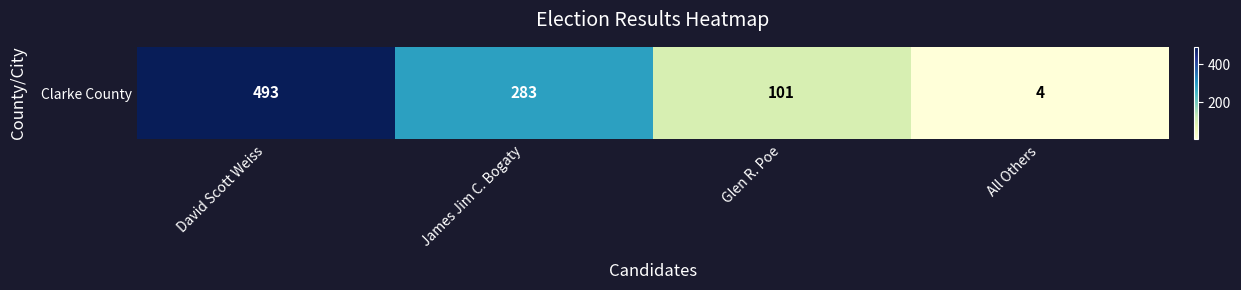

What is the difference between the values at David Scott Weiss and Glen R. Poe?

392